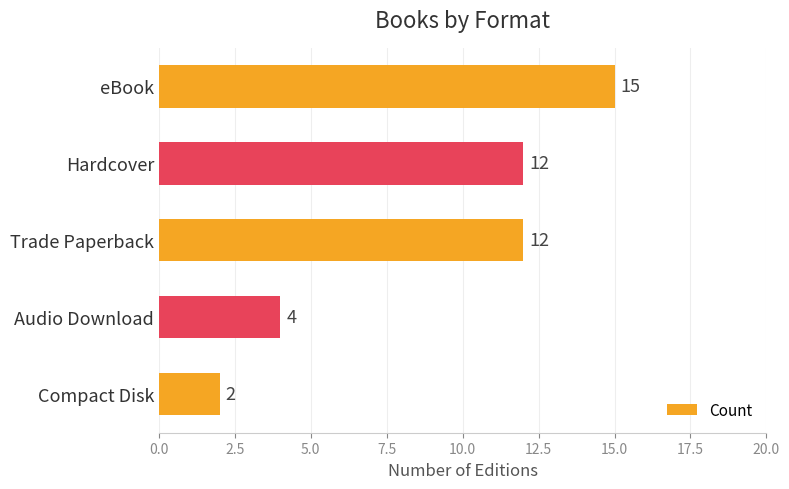

What is the label of the 1st bar from the bottom?

Compact Disk